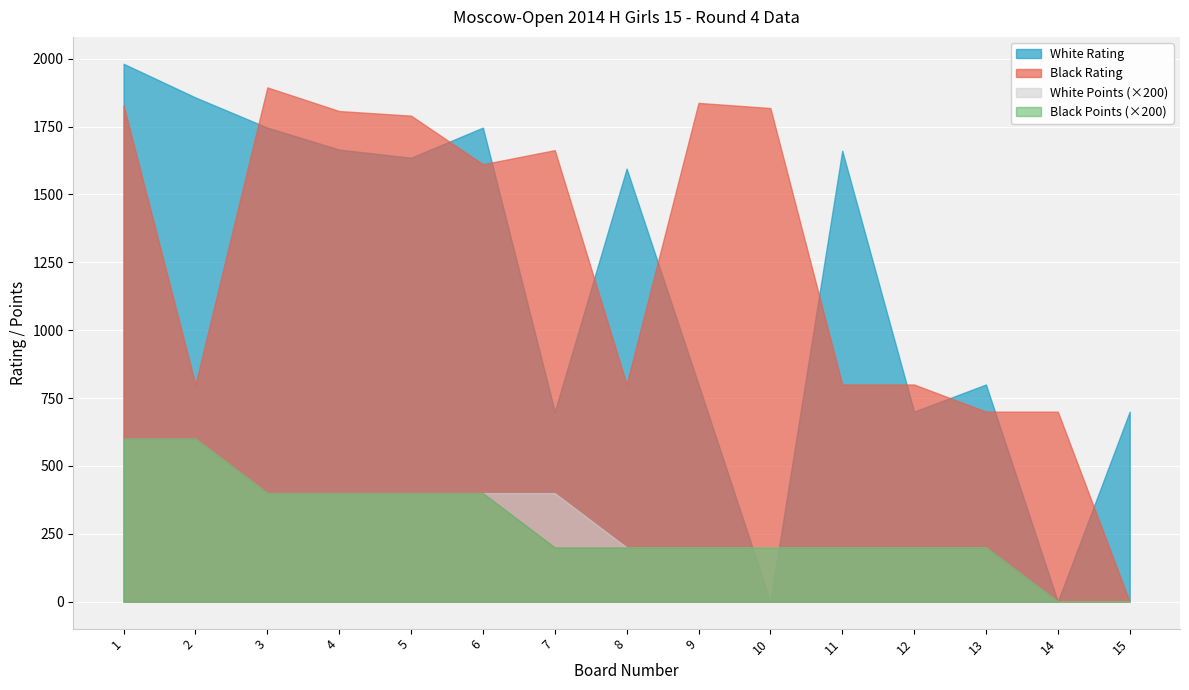

What is the spread (max minus min) of values at 12?

600